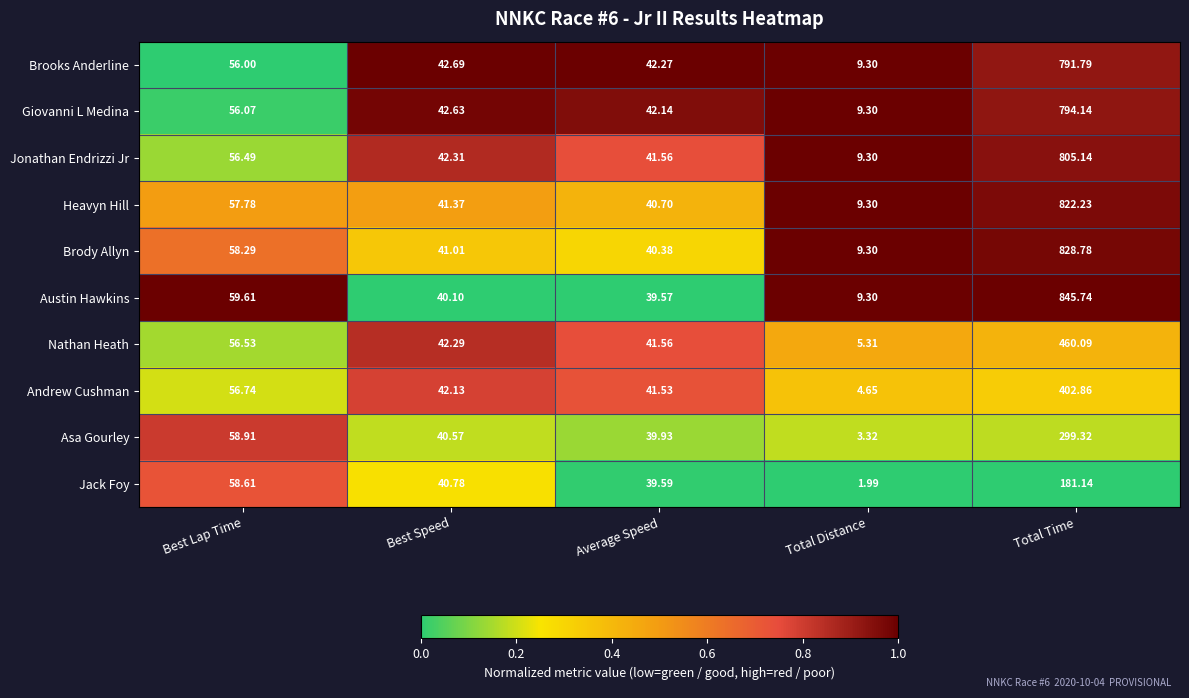

At which label does Asa Gourley first exceed 40?

Best Lap Time